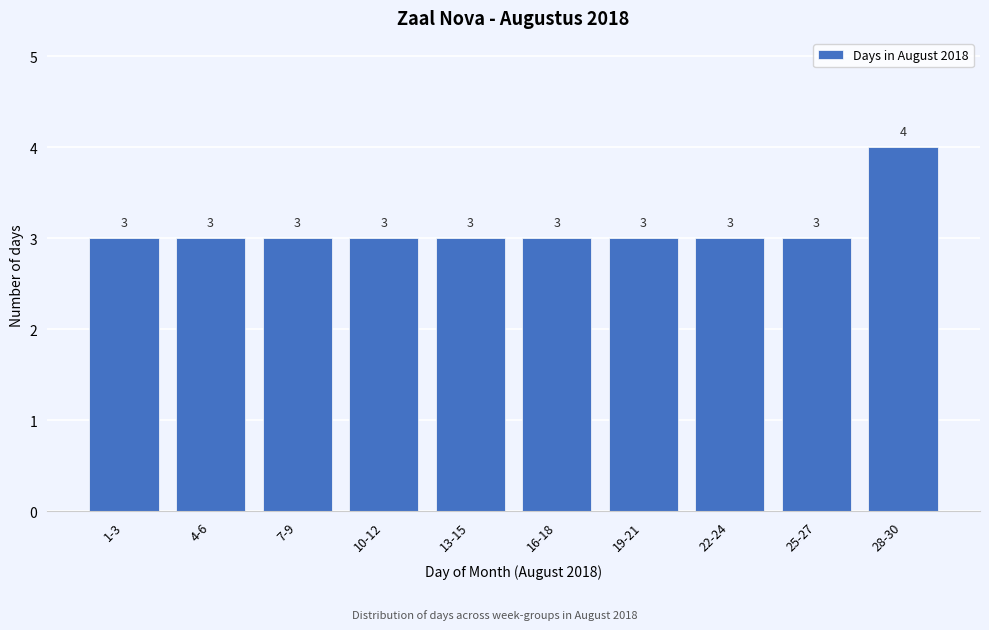

Reading left to right, extract all data points from this chart.

1-3=3	4-6=3	7-9=3	10-12=3	13-15=3	16-18=3	19-21=3	22-24=3	25-27=3	28-30=4